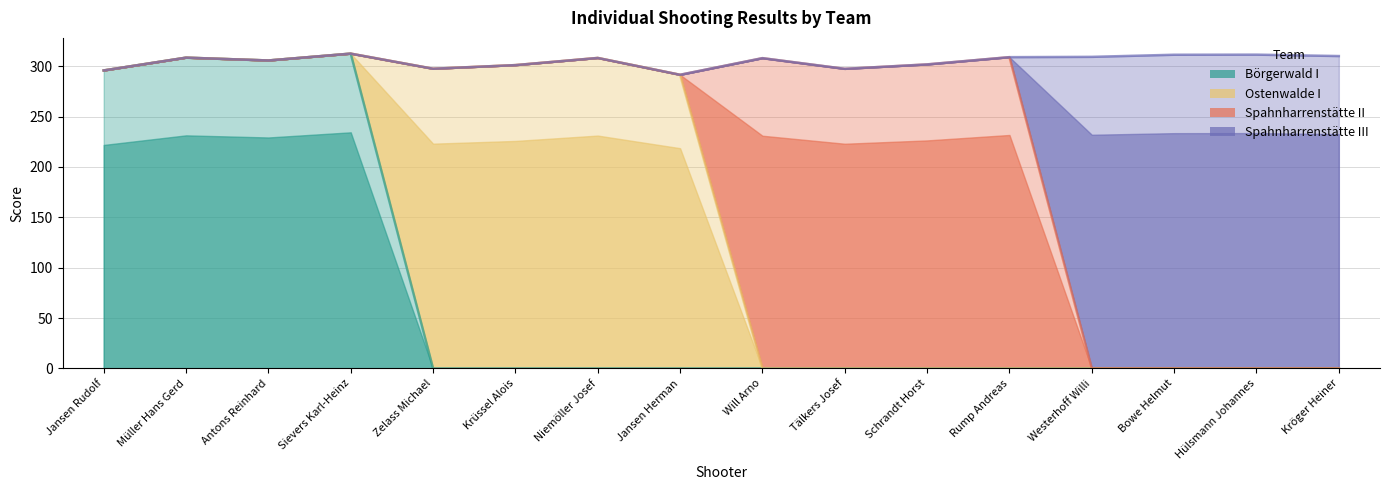

True or false: Spahnharrenstätte III and Börgerwald I intersect in this chart.

False